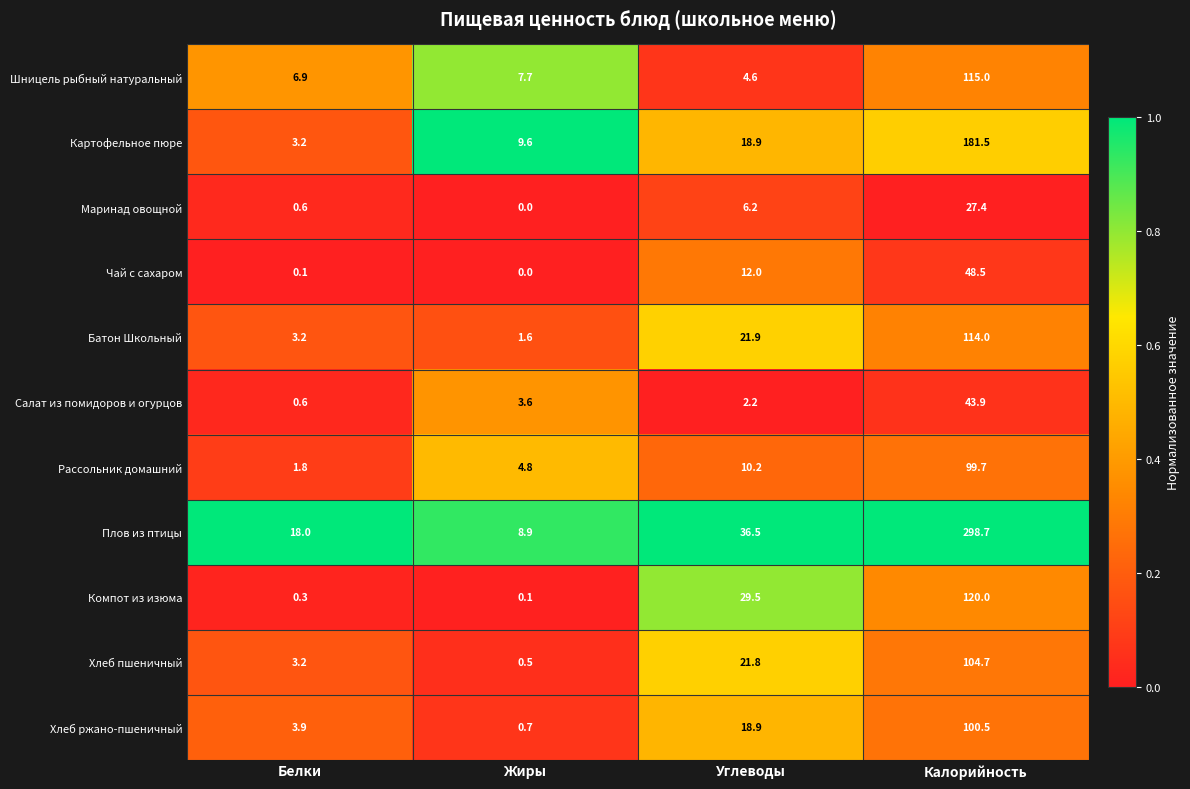

At which category is the sum across all series the highest?

Калорийность